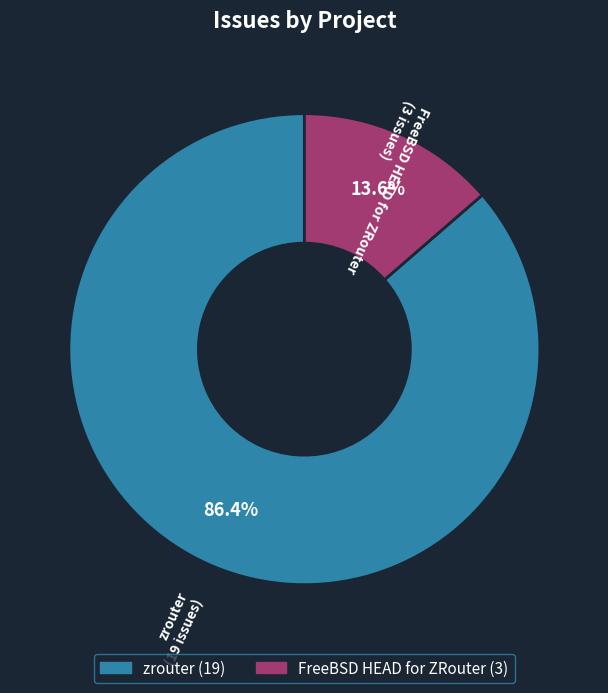

To the nearest percent, what is the difference between the zrouter and FreeBSD HEAD for ZRouter slice percentages?

73%